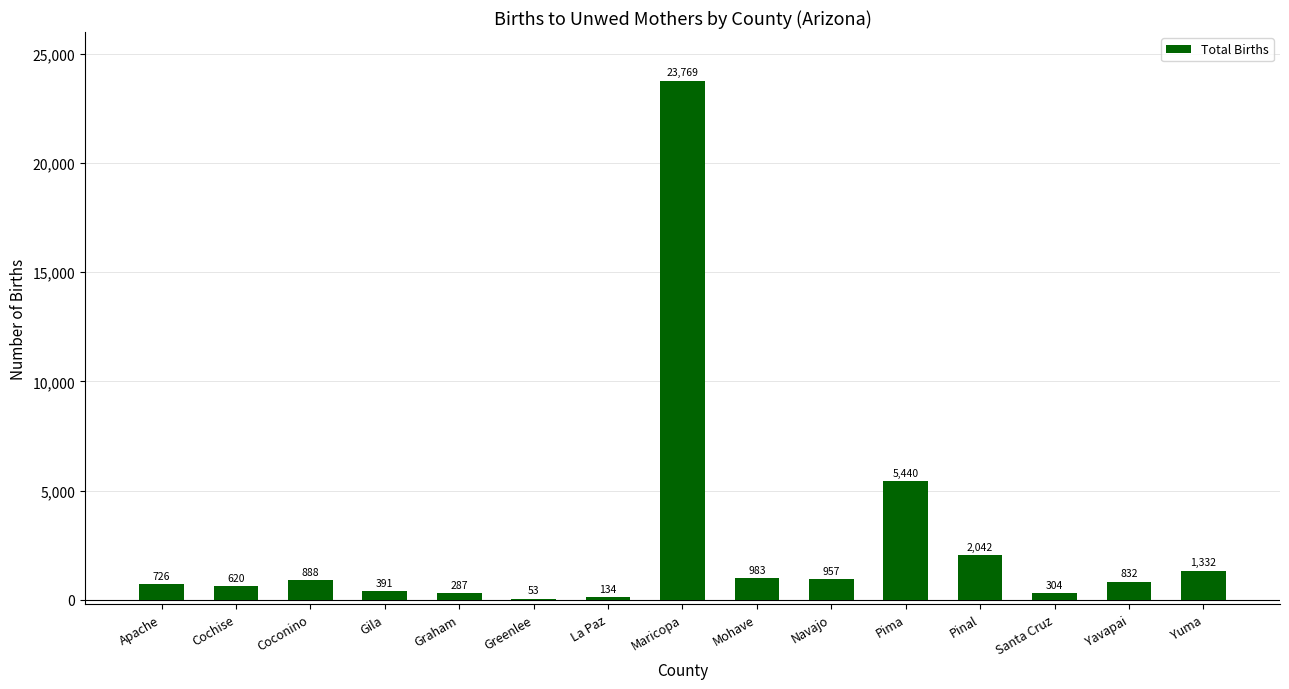

What is the change in value from Pima to Santa Cruz?

-5136